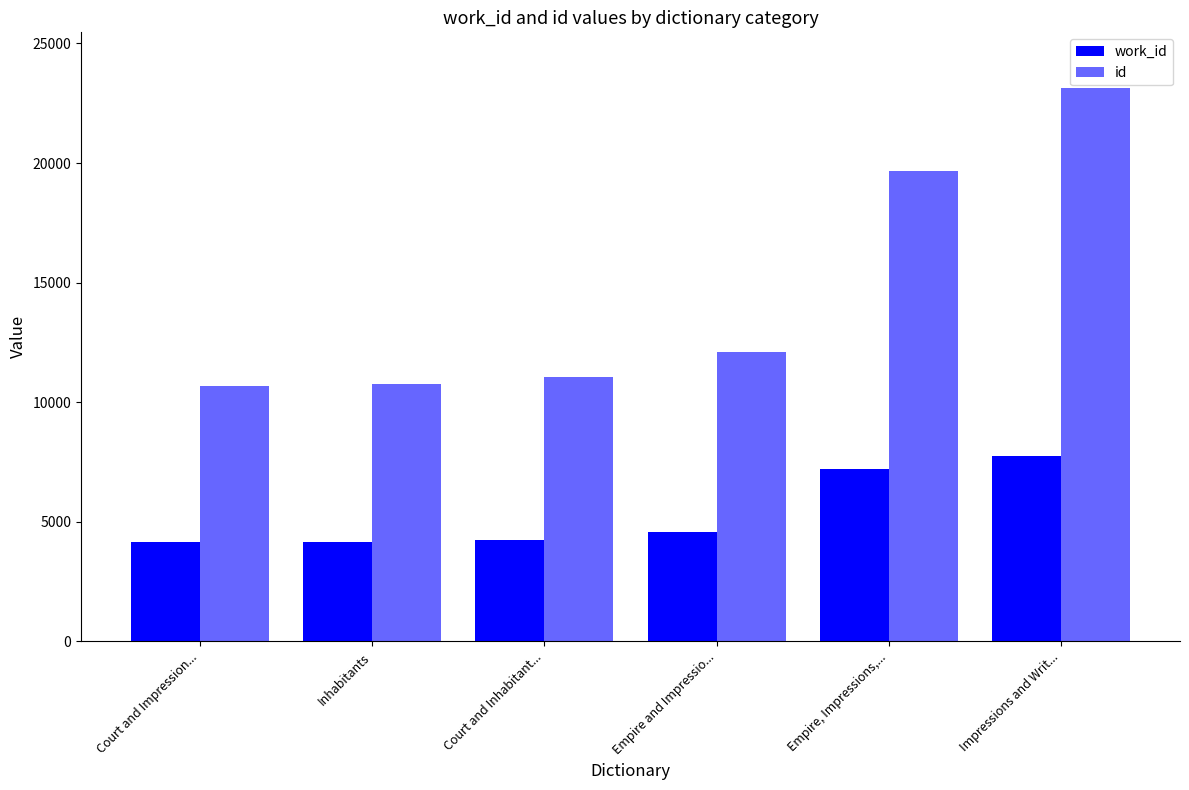

Does the chart contain any negative values?

No